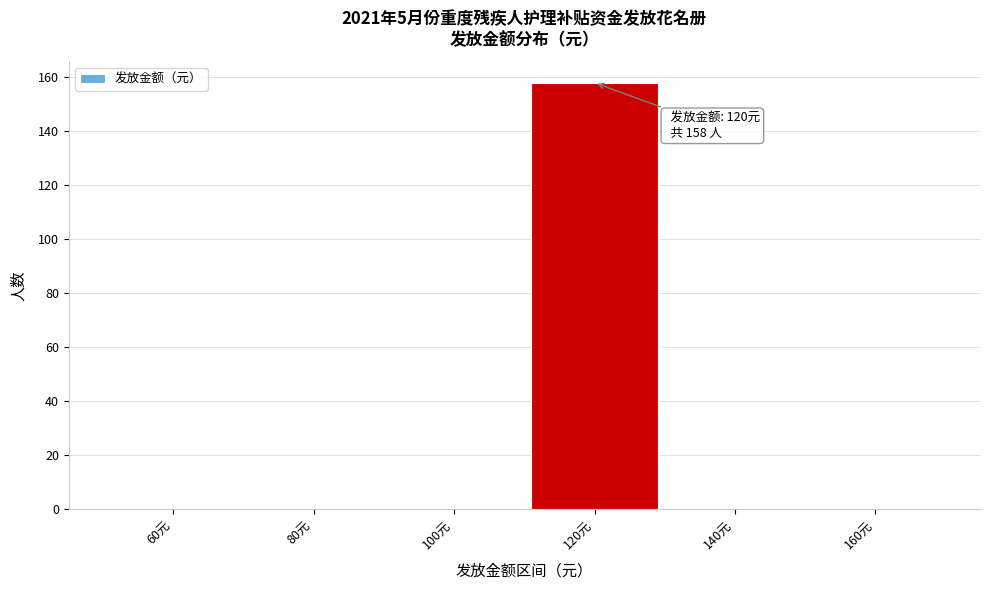

Reading left to right, what are all the values shown in this chart?

60元=0	80元=0	100元=0	120元=158	140元=0	160元=0